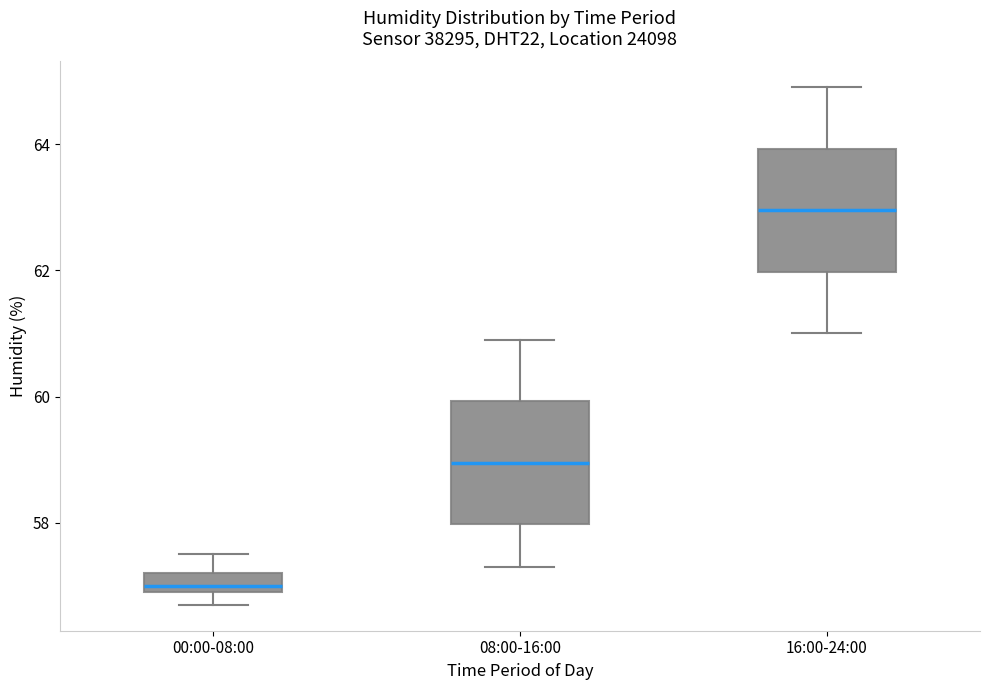

Where is the upper edge of the box for 00:00-08:00 on the y-axis? The values are not printed on the chart, so give them approximately, as read against the axis.

57.2